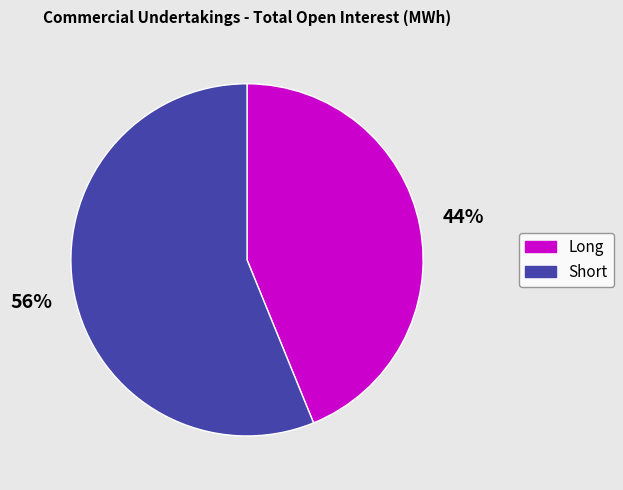

How many slices are in this pie chart?

2